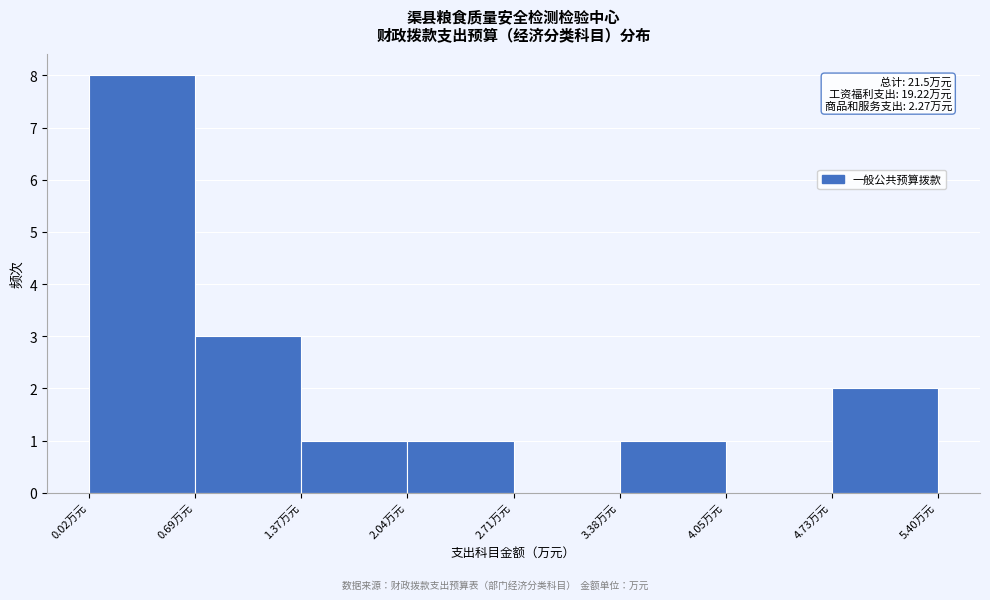

Which range on the x-axis has the tallest bar?

0.0 to 0.7